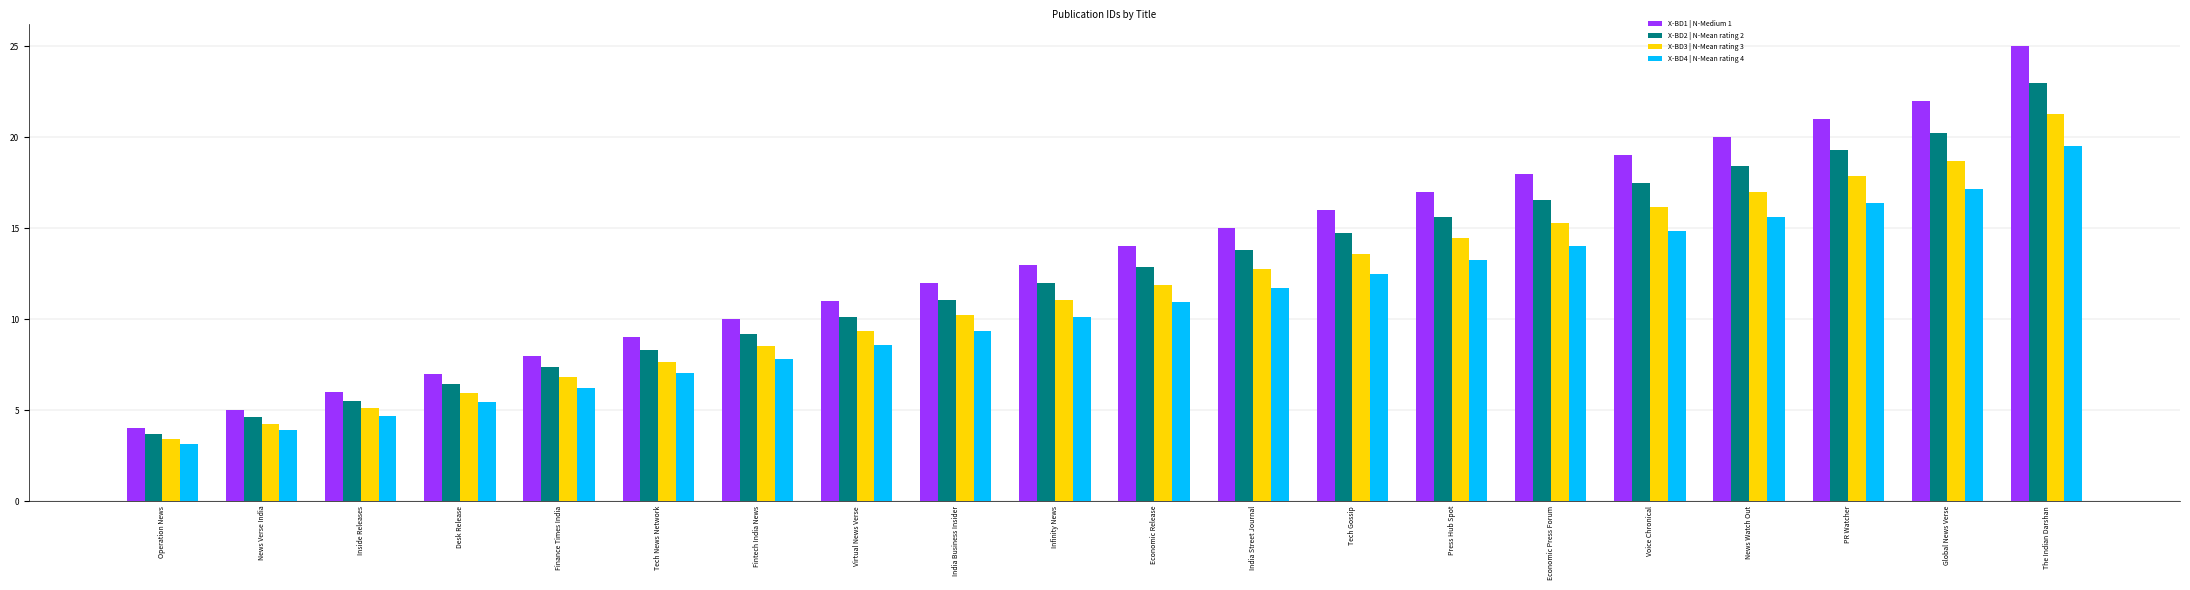

Which series changed the most between Desk Release and Voice Chronical?

X-BD1 | N-Medium 1